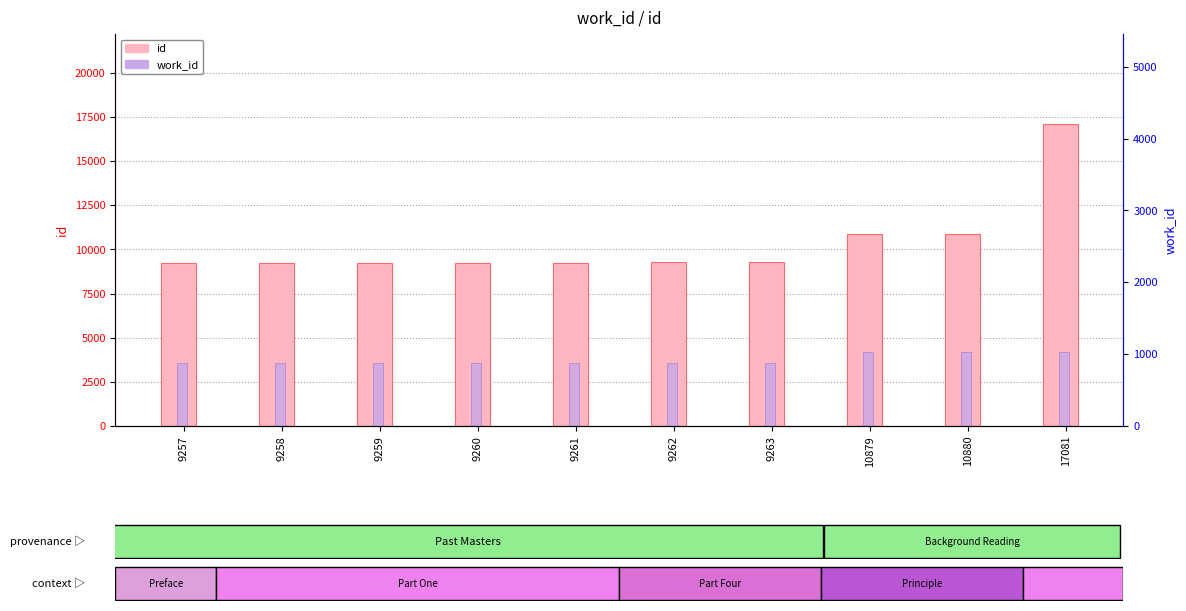

At which category is the sum across all series the highest?

17081